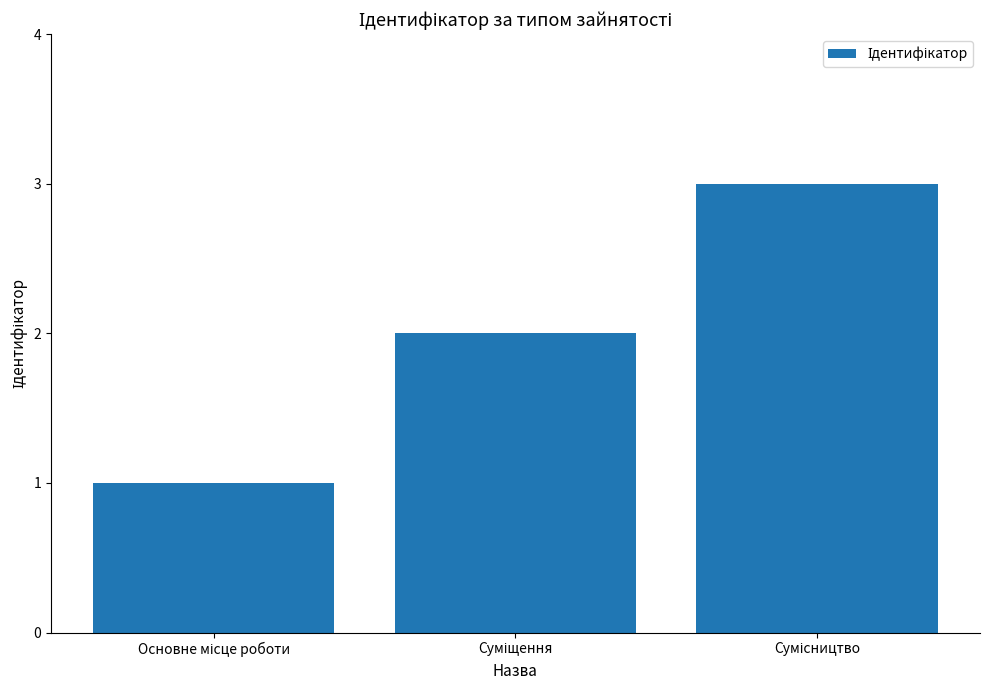

What is the greatest value displayed?

3